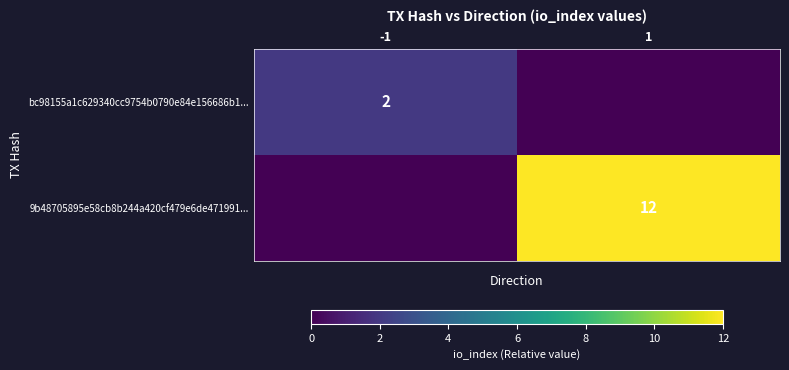

Is it true that bc98155a1c629340cc9754b0790e84e156686b1... equals 3 at -1?

False